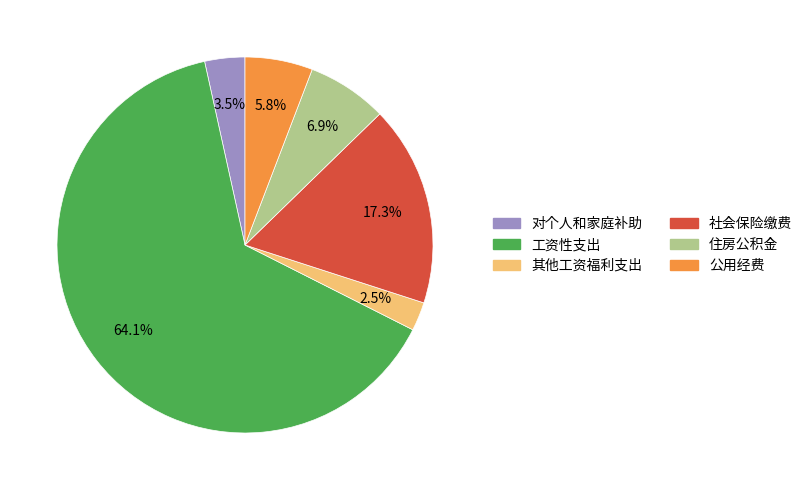

Which category has the biggest portion of the pie?

工资性支出